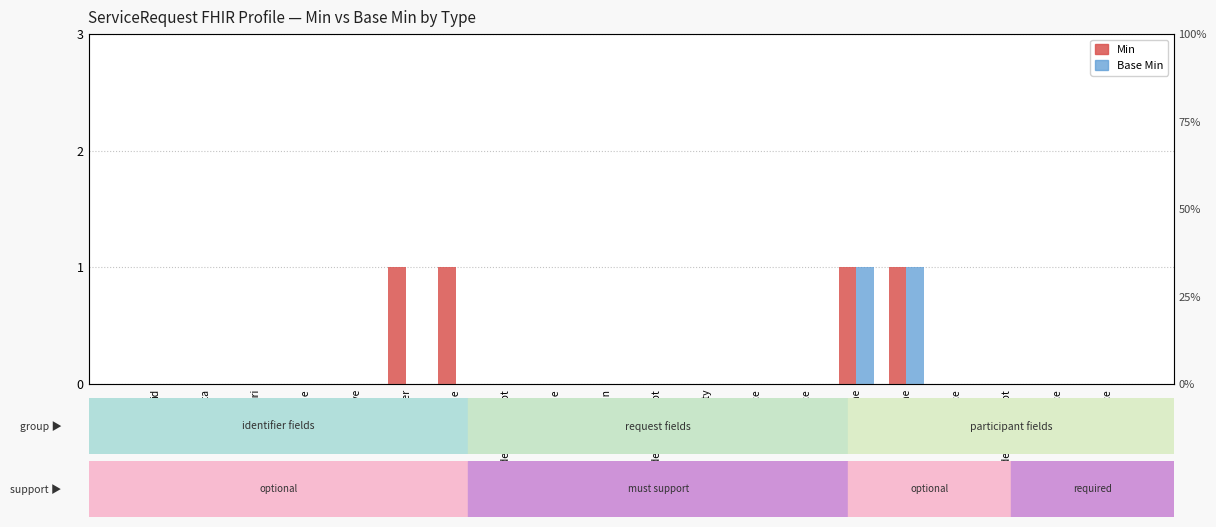

Which series has the largest total across all categories?

Min